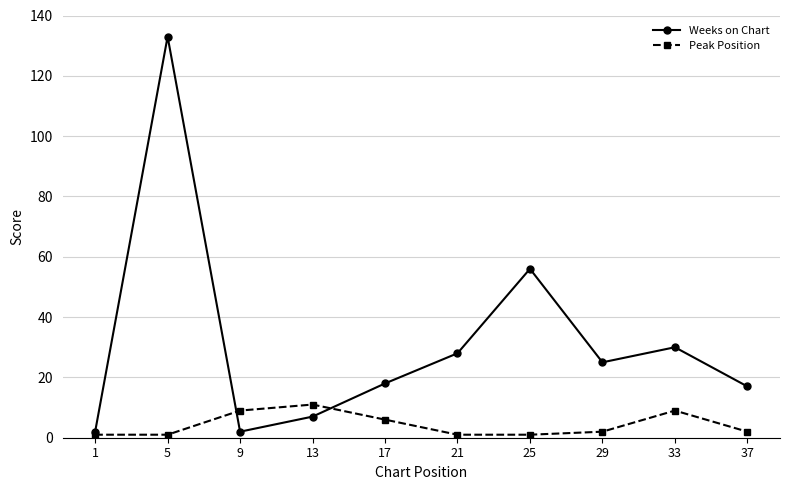

The Peak Position series shows 9 at 9. True or false?

True